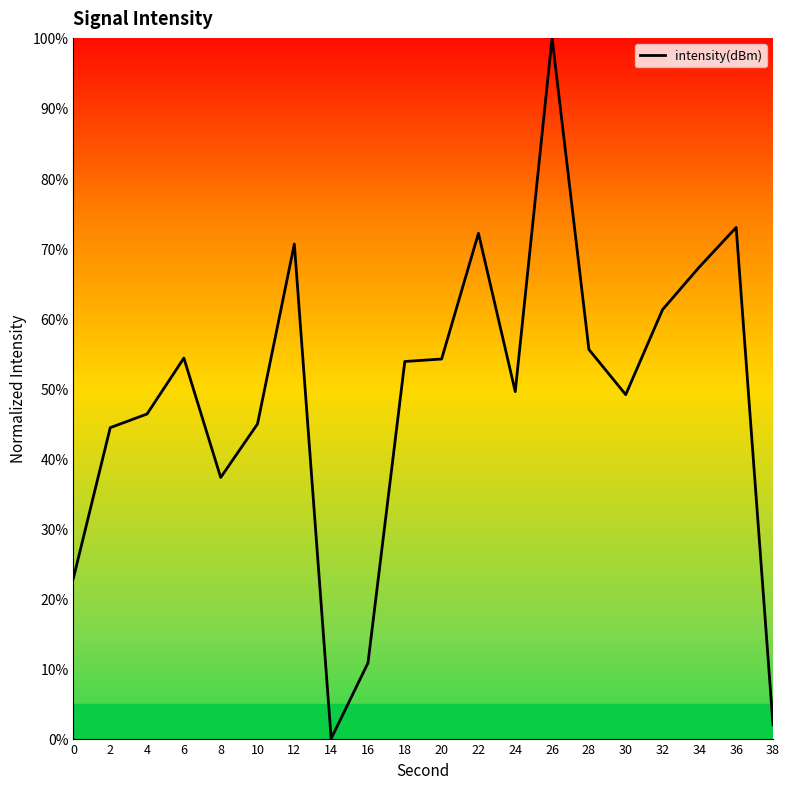

Which has a higher value, 20 or 24?

20